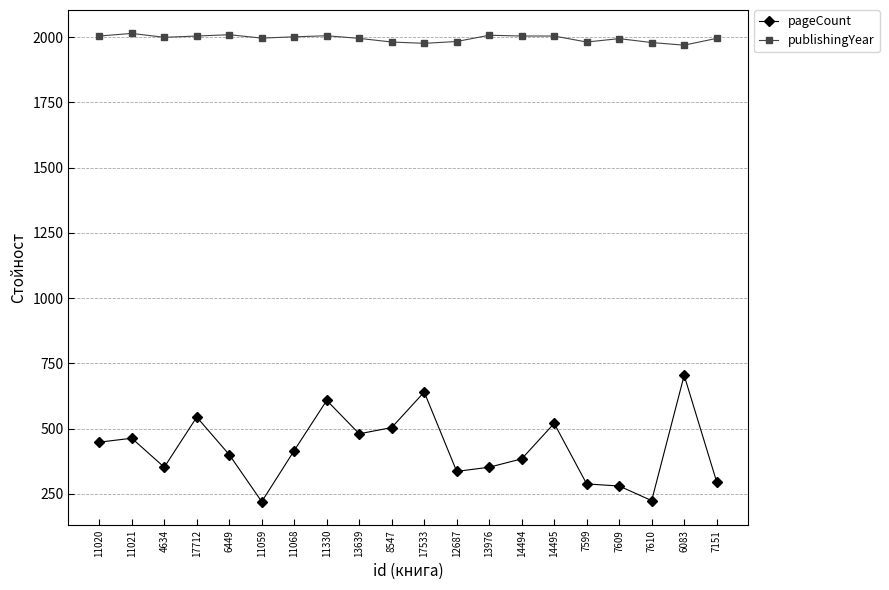

Is it true that pageCount equals 149 at 11021?

False